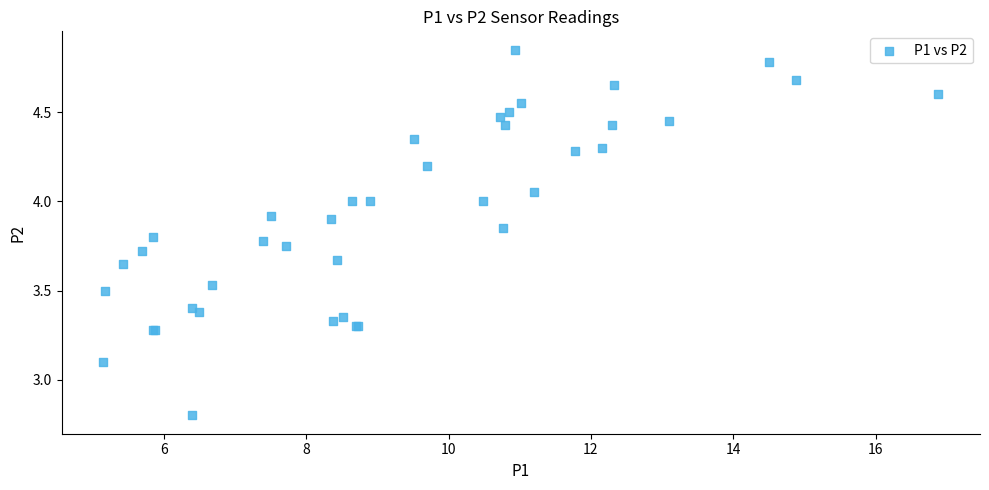

What Y value in the scatter plot is closest to 3?

3.1